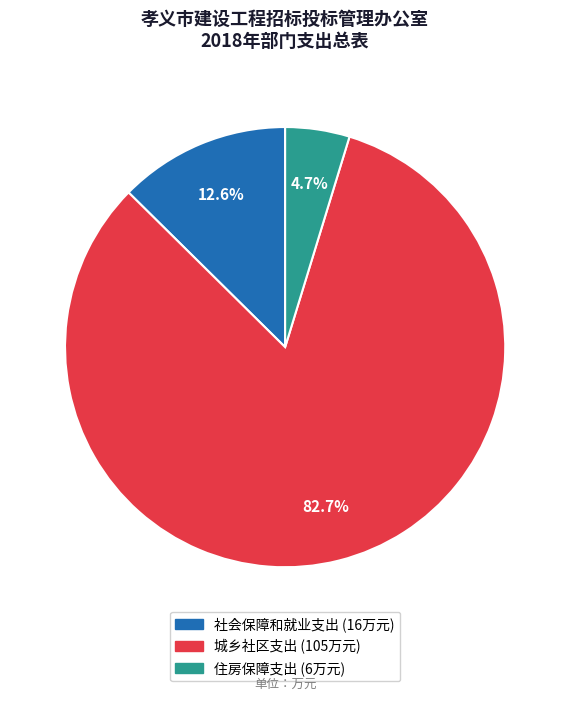

To the nearest percent, what is the difference between the 住房保障支出 and 城乡社区支出 slice percentages?

78%